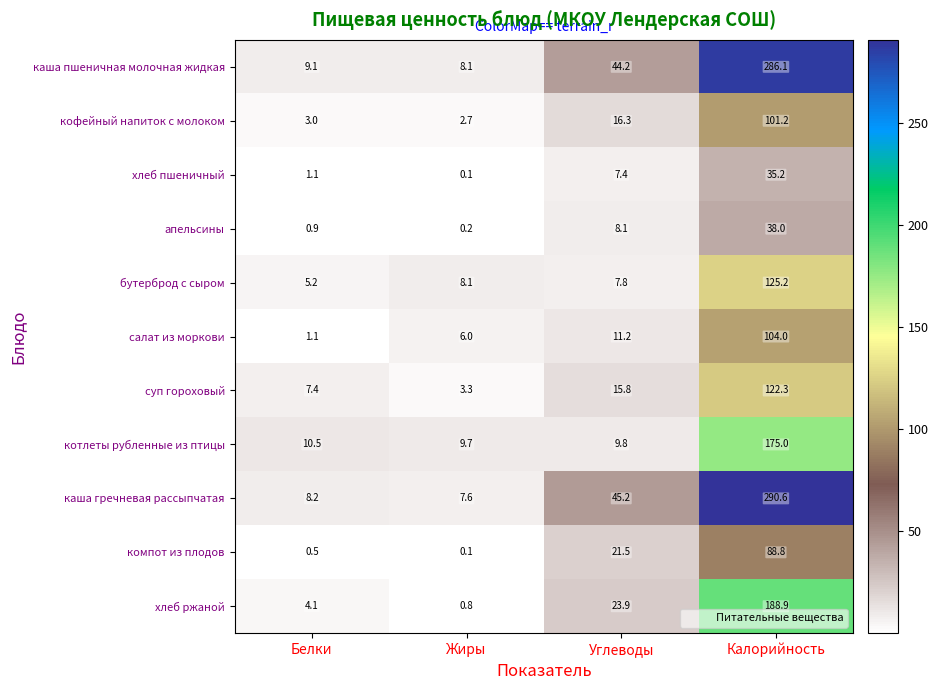

Which series has the widest spread of values?

каша гречневая рассыпчатая